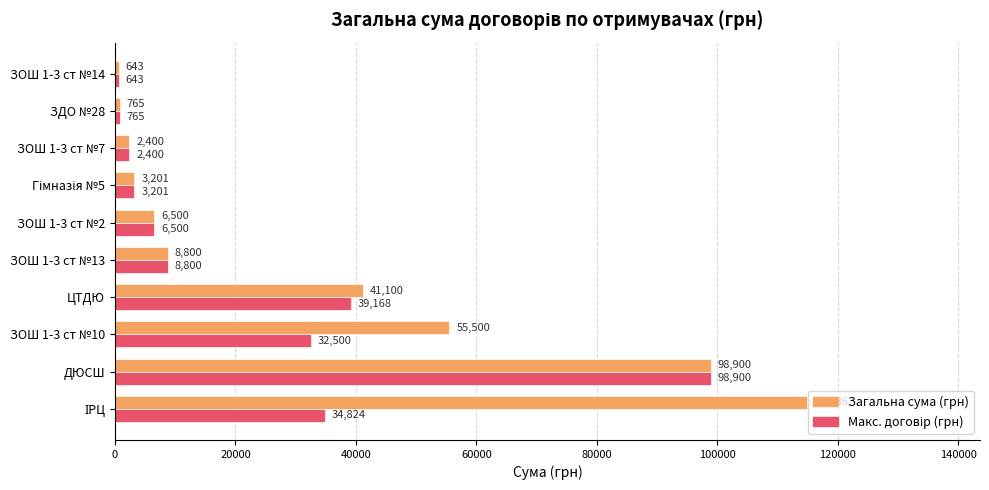

What is the minimum value for Загальна сума (грн)?

643.0